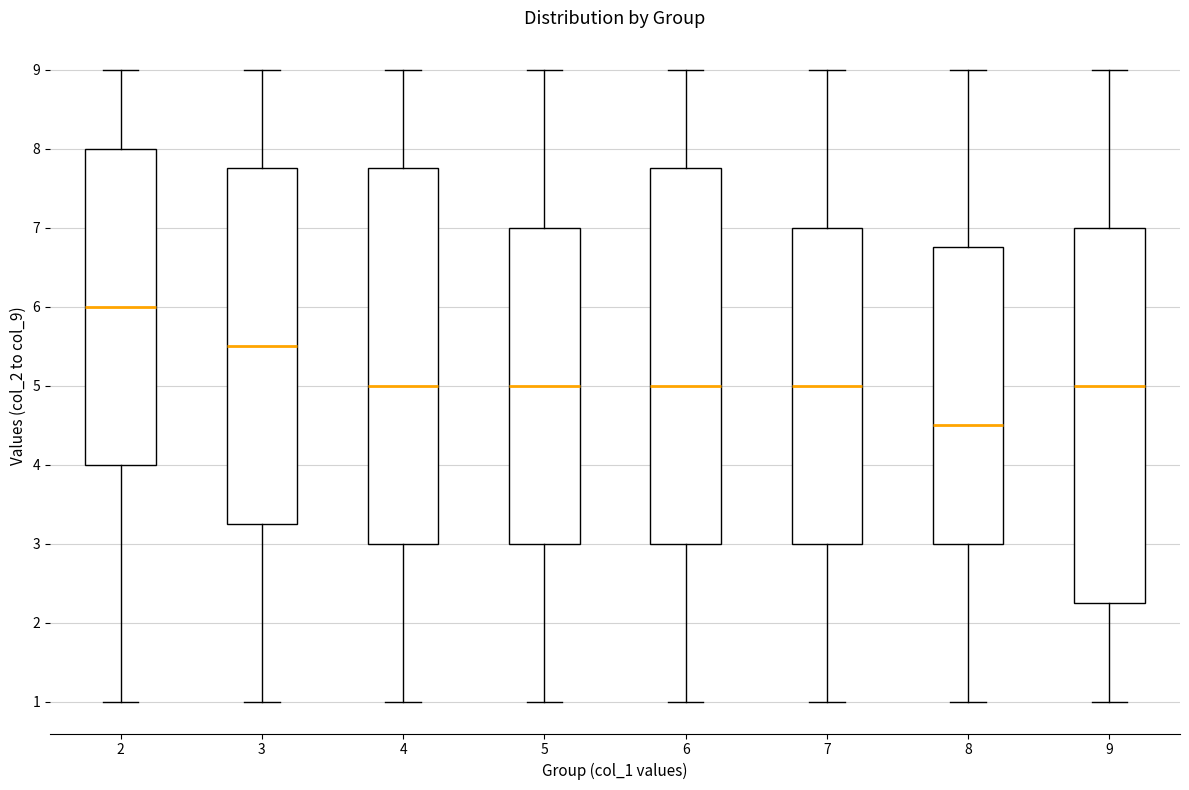

Where does the median line of the box at x = 5 sit on the y-axis? The values are not printed on the chart, so give them approximately, as read against the axis.

5.0